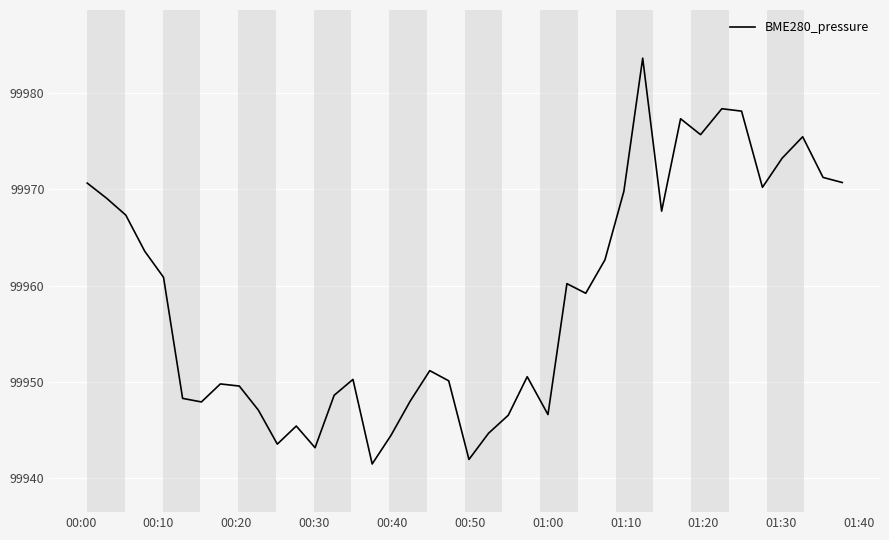

What is the greatest value displayed?

99983.6